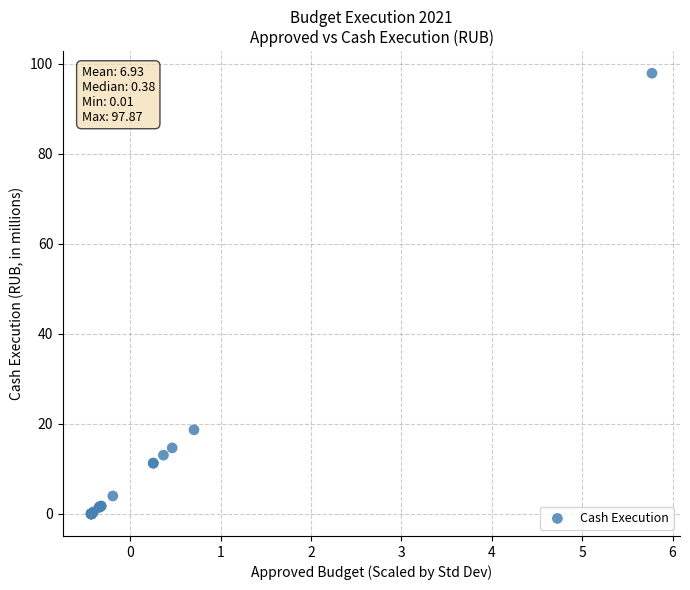

What Y value in the scatter plot is closest to 48?

18.7